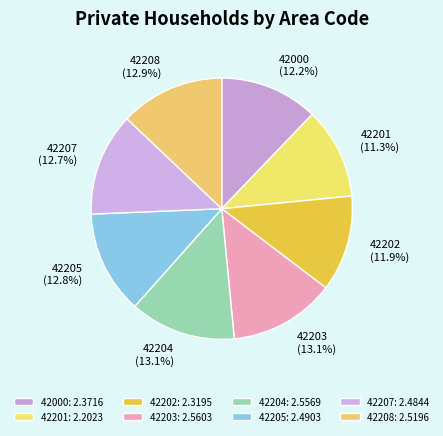

What percentage is the 42208 slice, to the nearest percent?

13%